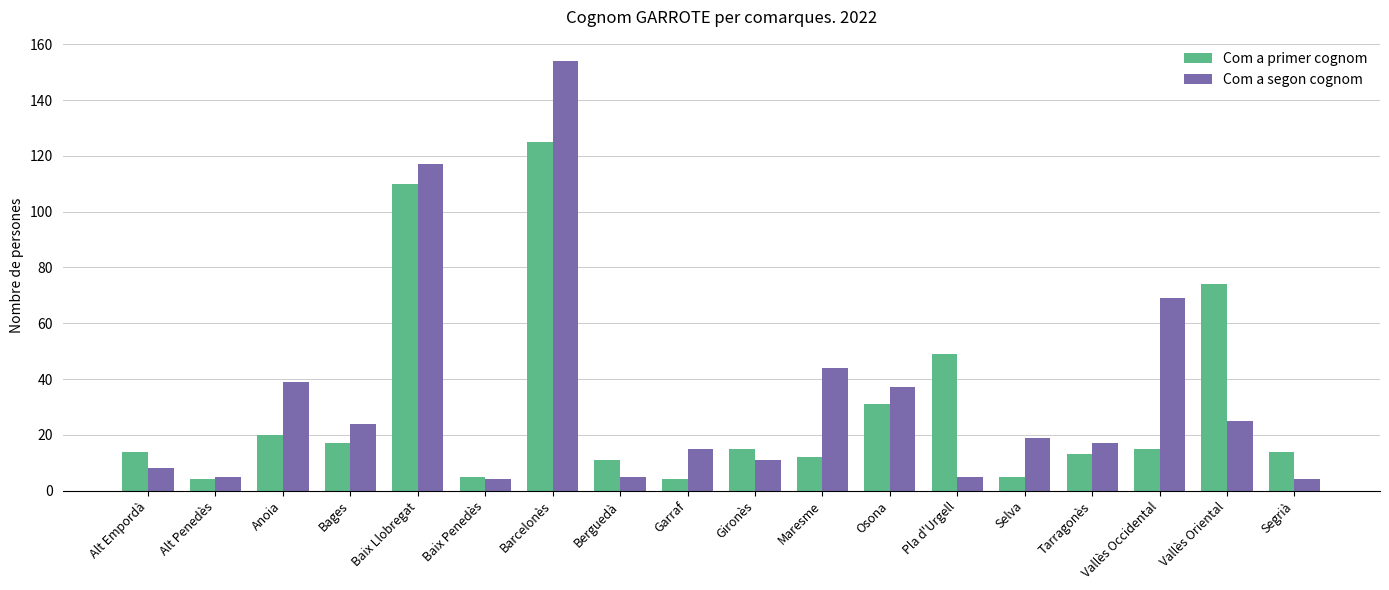

What are all the series names shown in the legend?

Com a primer cognom, Com a segon cognom